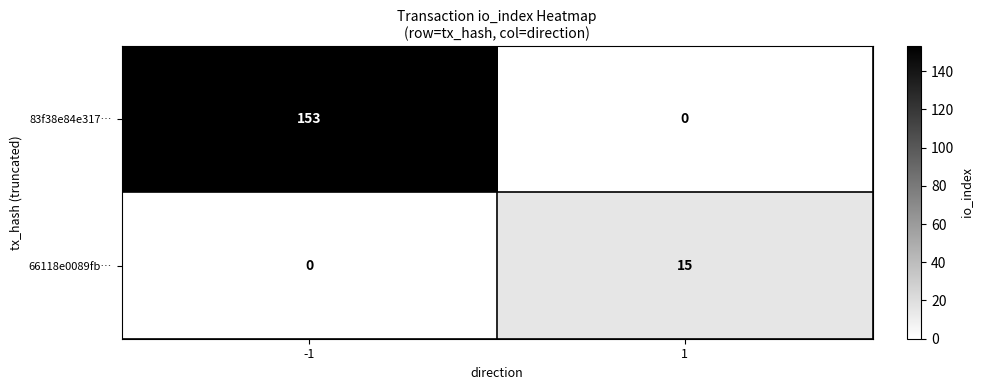

The value of 83f38e84e317… at -1 is 153. True or false?

True